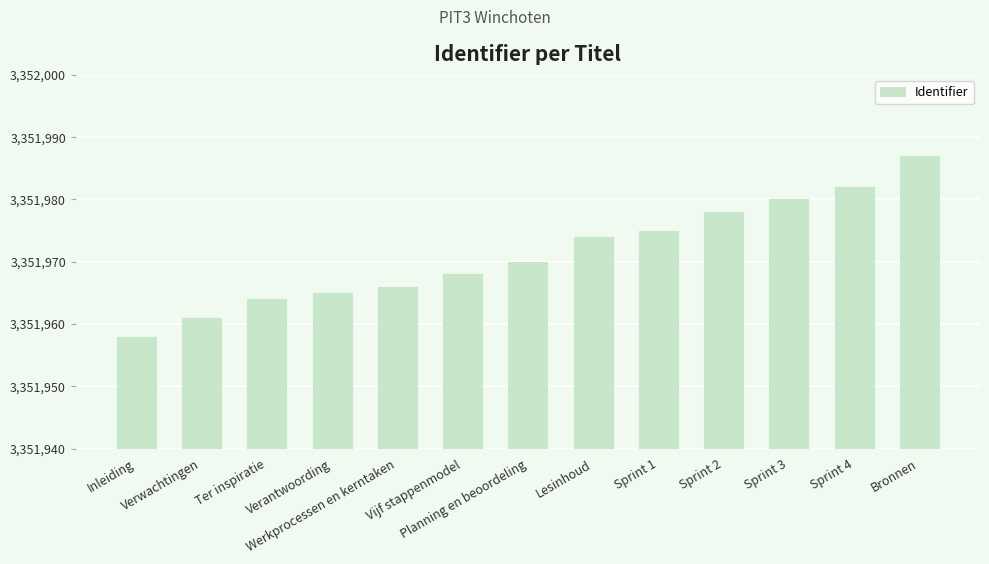

Reading left to right, transcribe all the data shown in this chart.

3351958	3351961	3351964	3351965	3351966	3351968	3351970	3351974	3351975	3351978	3351980	3351982	3351987